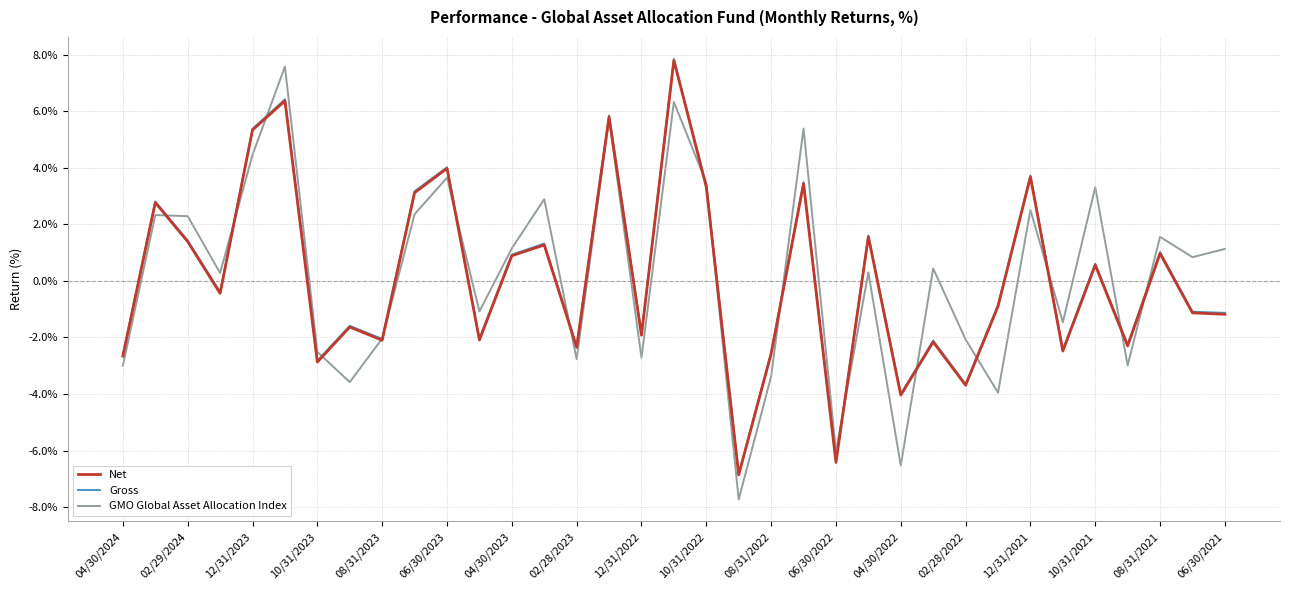

How many lines are shown in the chart?

3